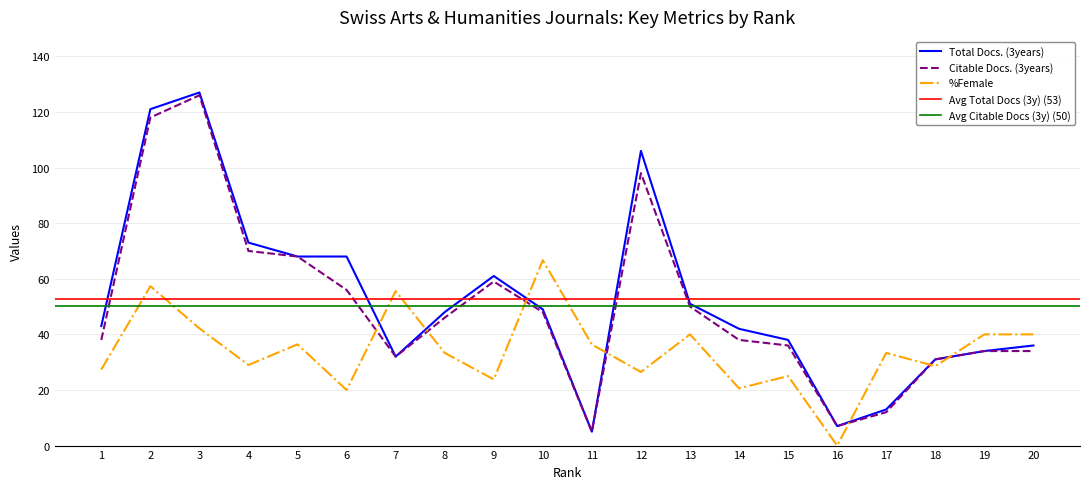

Does the chart display data point markers on the line(s)?

No